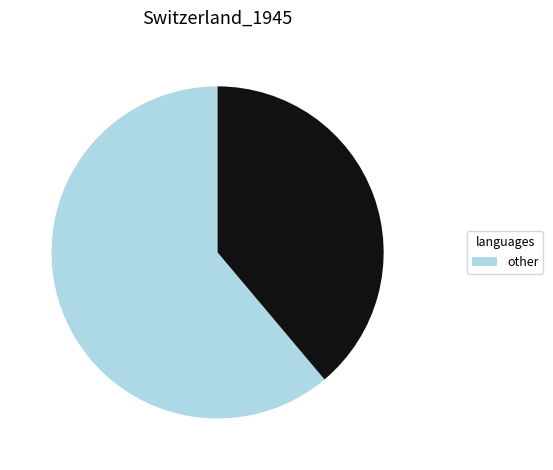

Is there a majority slice in this chart?

Yes